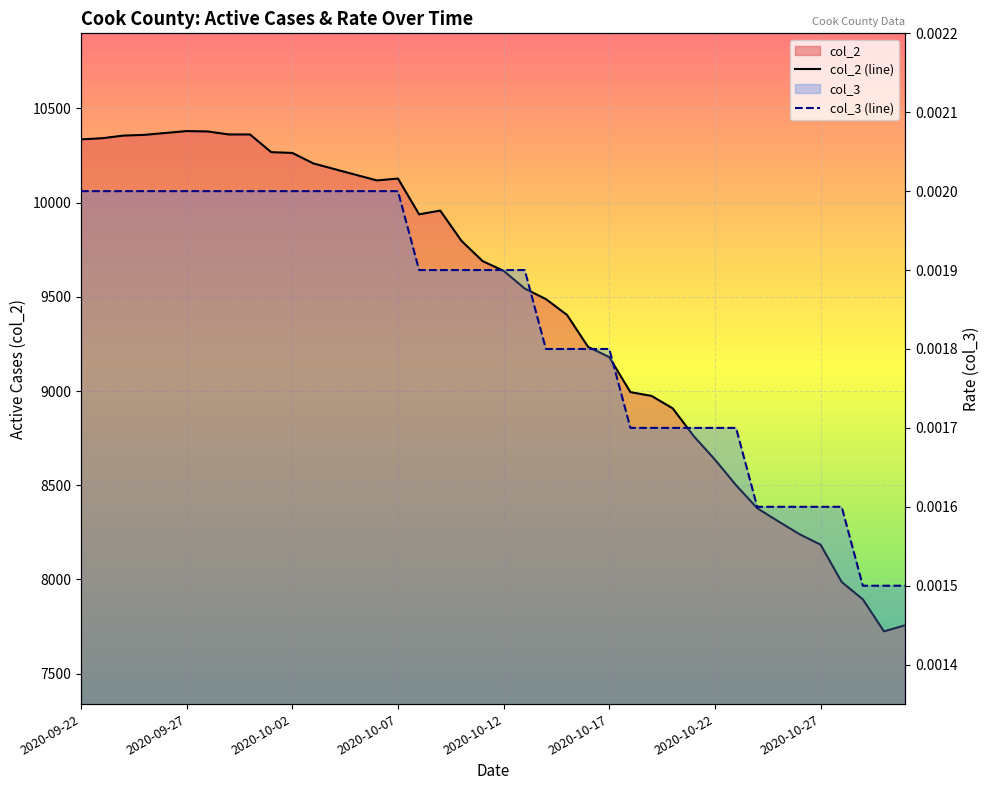

The col_3 (line) series shows 0.0 at 2020-10-22. True or false?

True